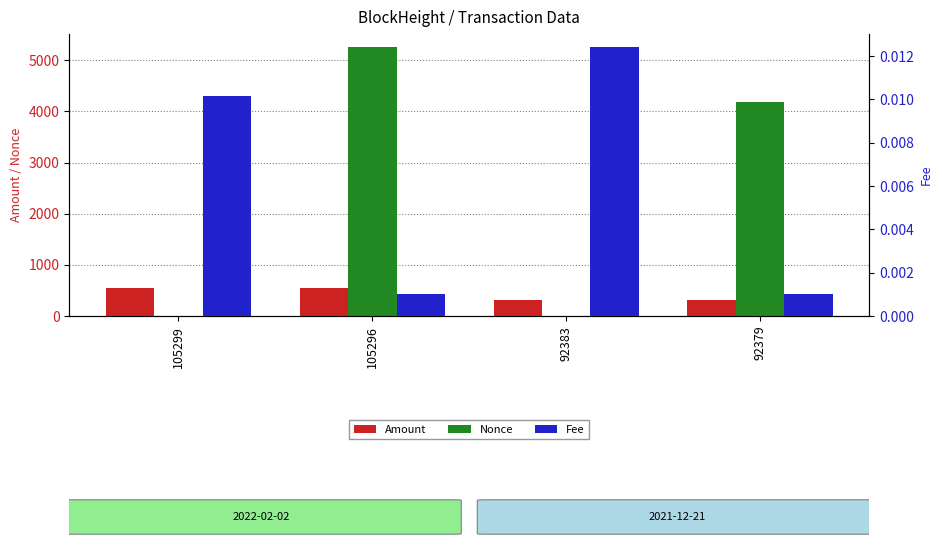

Which series has the largest range (max minus min)?

Nonce